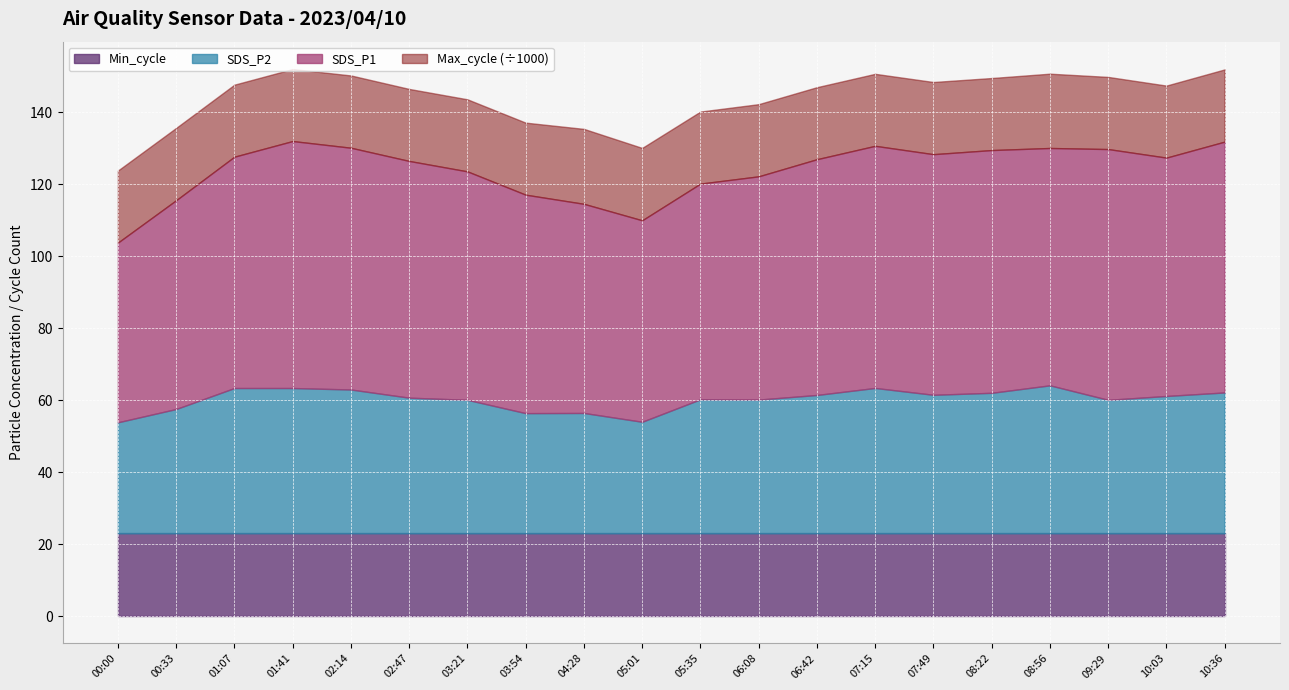

True or false: SDS_P2 has a value of 37.1 at 03:21.

True